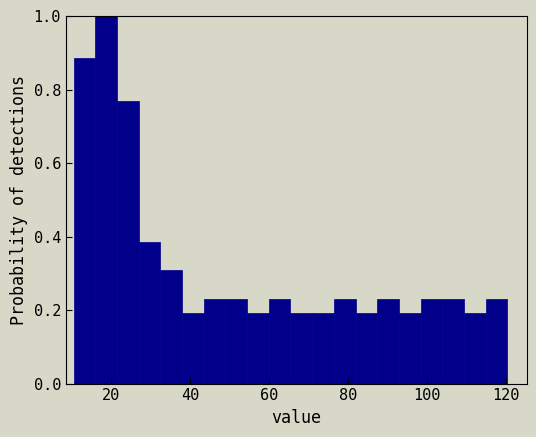

Around what value on the x-axis is the tallest bar? Give the approximate position of its centre, as read against the axis.

18